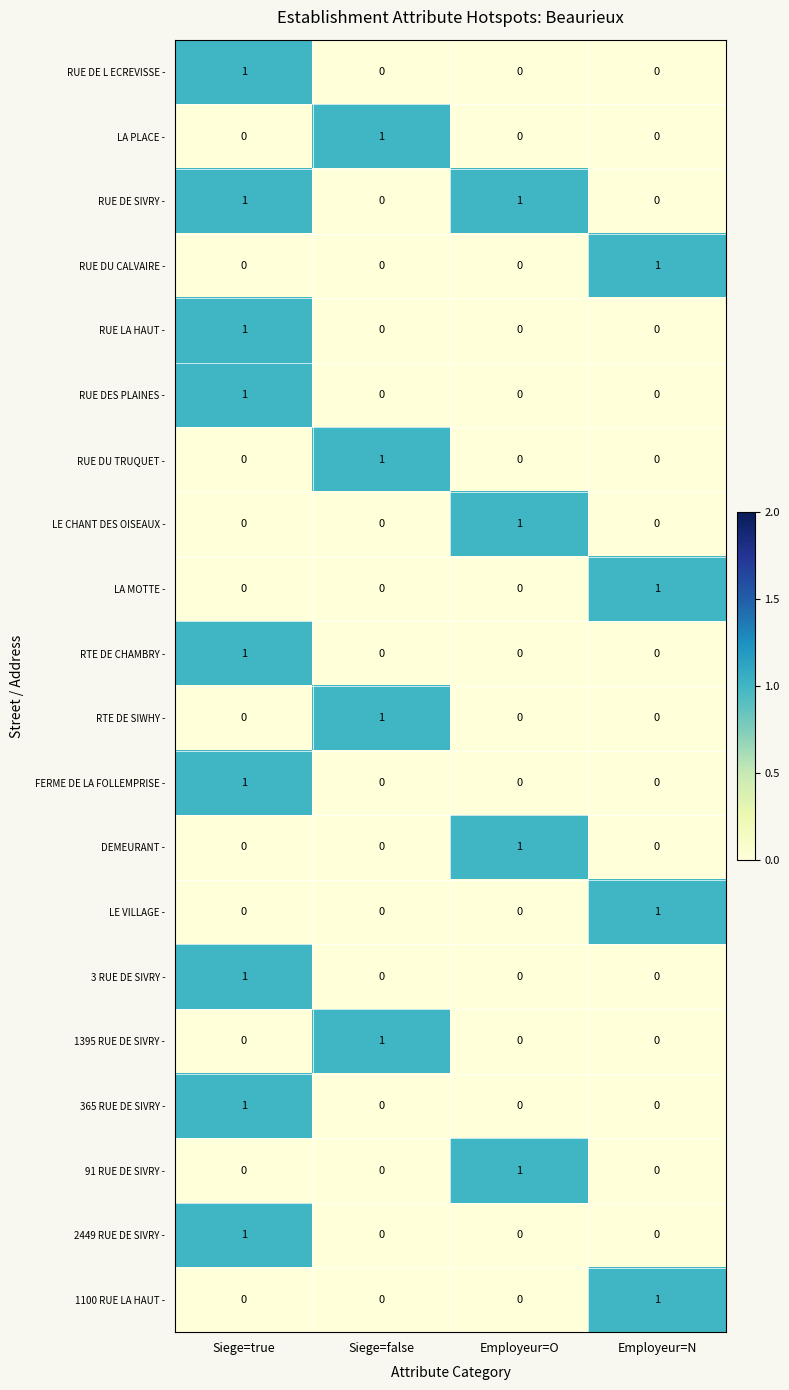

How many data points does each series have?

4